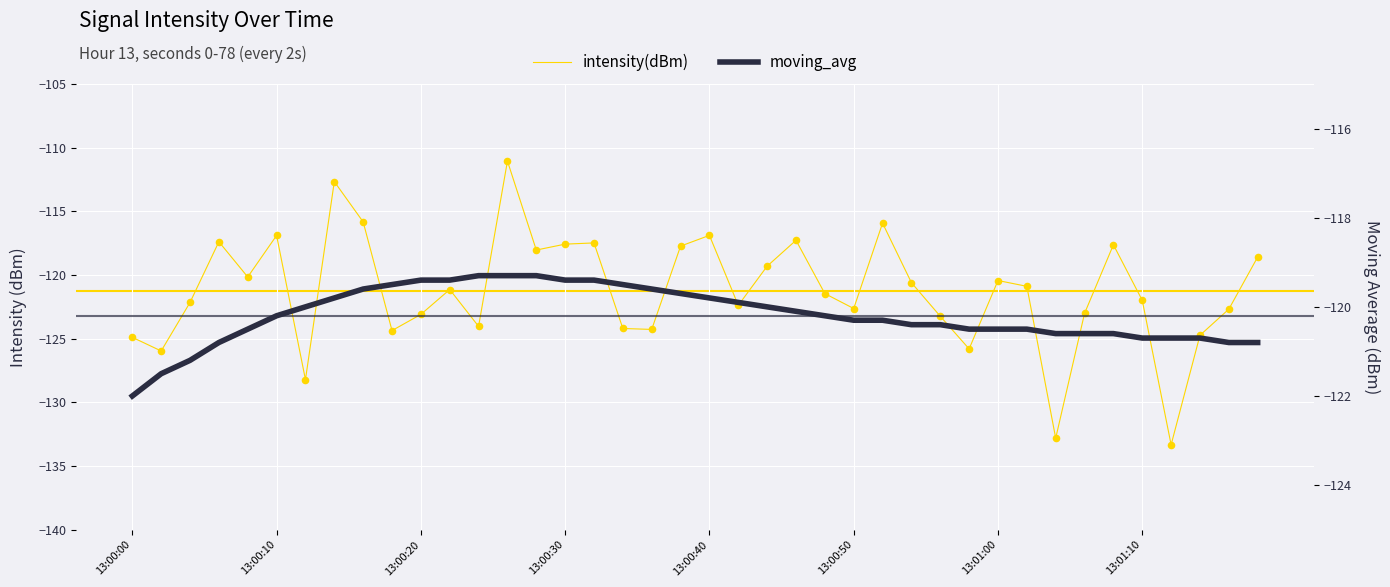

Which series reaches the minimum Y coordinate?

intensity(dBm)